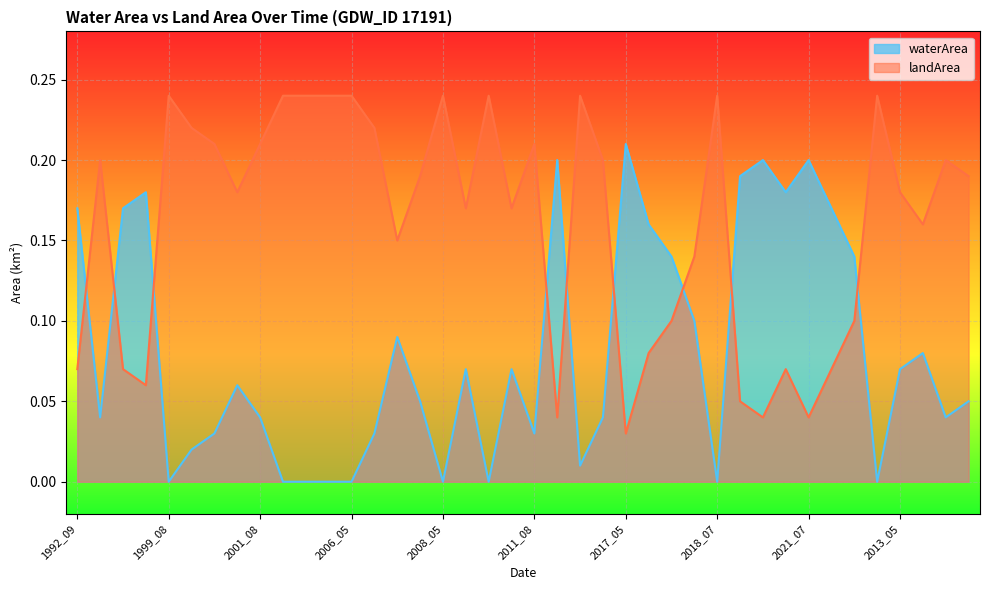

How many times do landArea and waterArea cross each other?

9